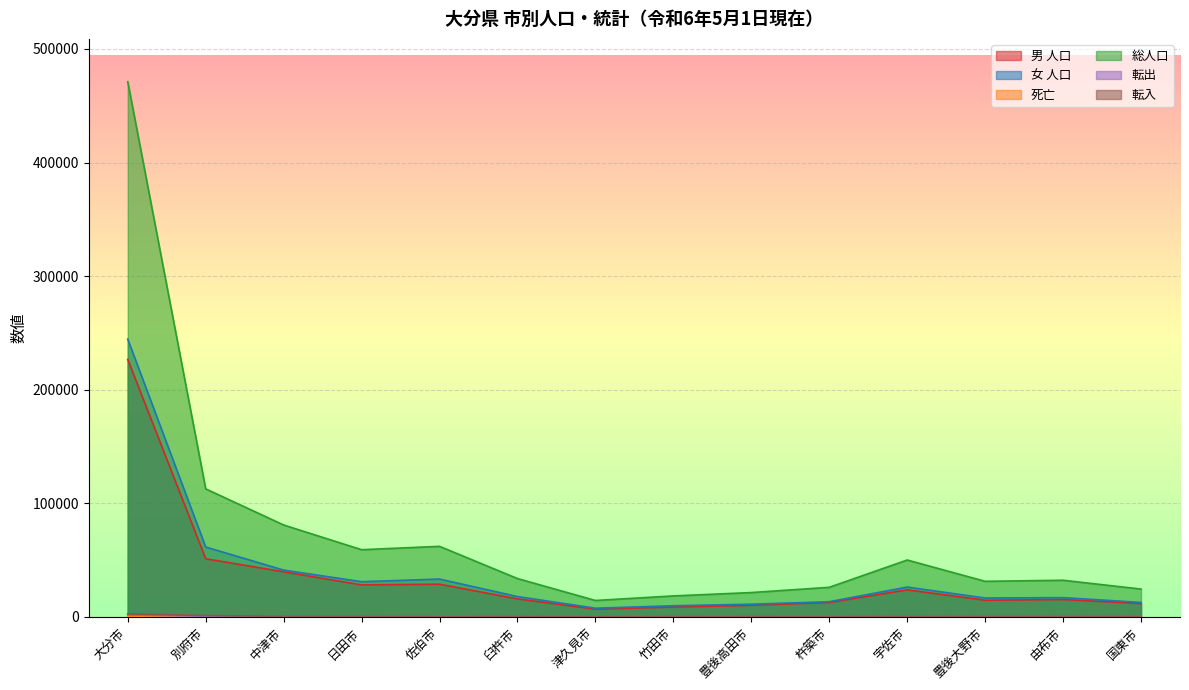

Rank the series by their maximum value, from highest to lowest.

総人口, 女 人口, 男 人口, 転入, 転出, 死亡